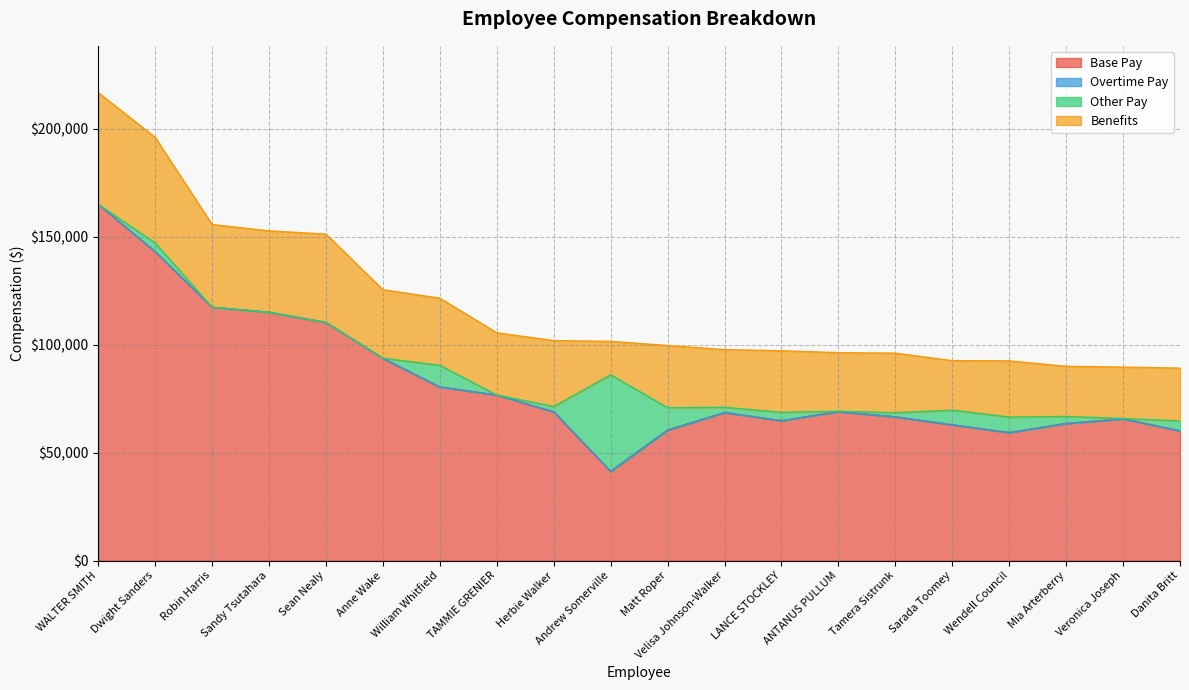

What is the value of the Benefits point at the 4th from the left?

37679.0